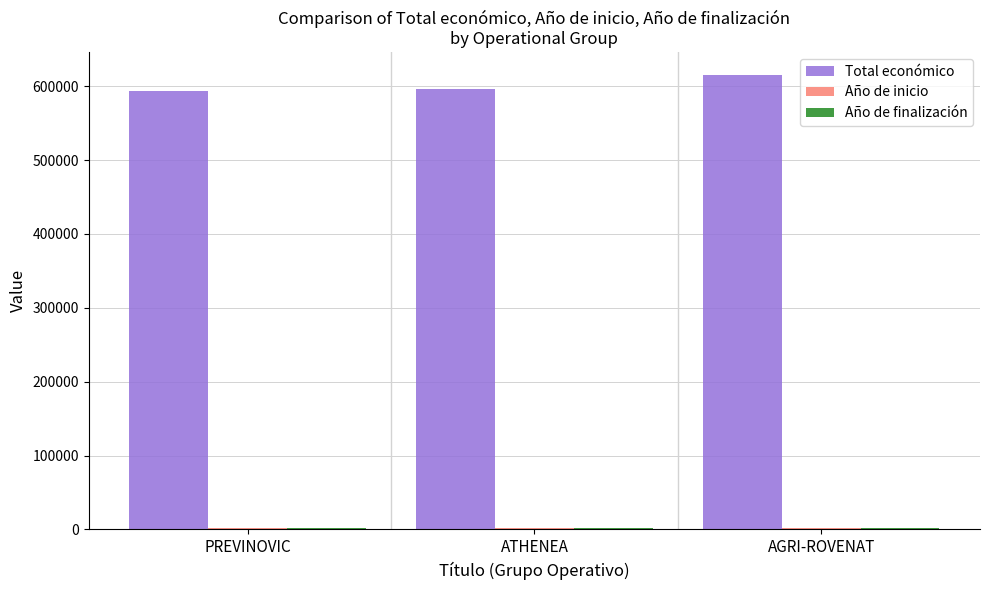

At which category does the chart reach its peak across all series?

AGRI-ROVENAT